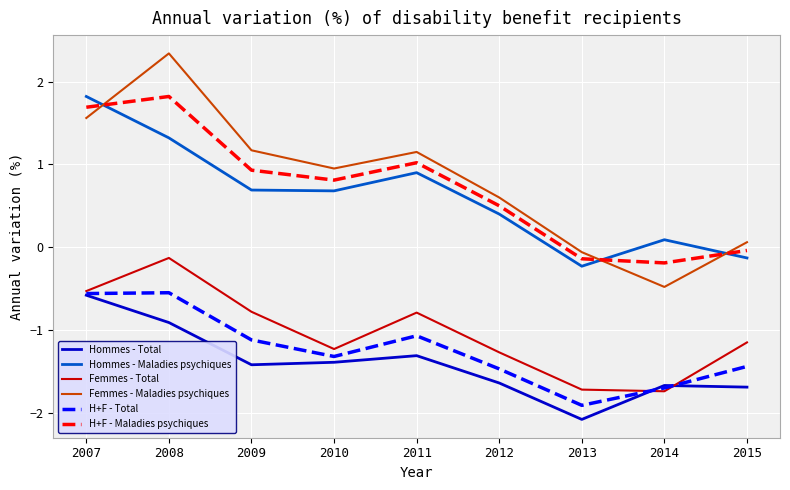

Which series ends up on top after the final intersection of H+F - Total and Femmes - Total?

Femmes - Total